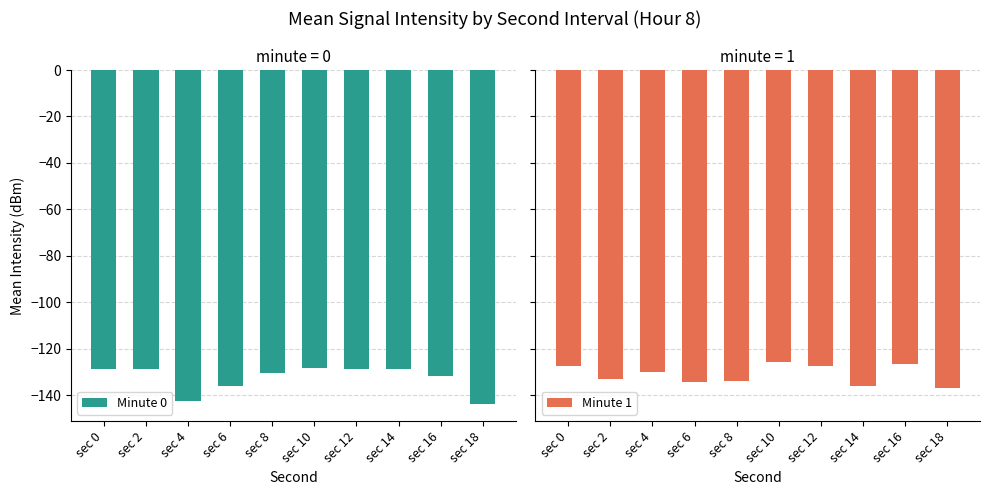

Which series changed the most between sec 8 and sec 14?

Minute 1